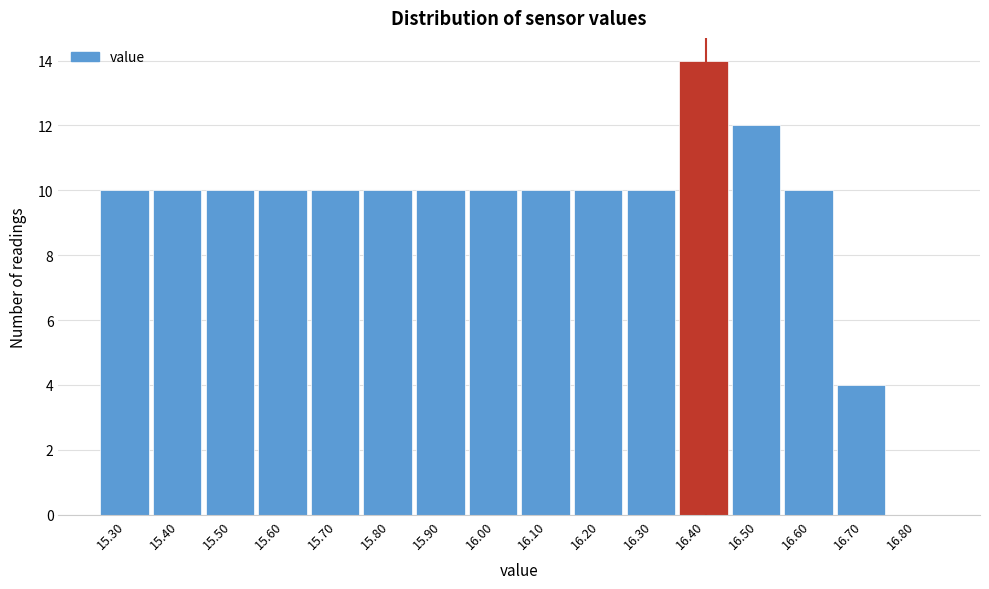

What is the height of the bar covering 15.65 to 15.75 on the x-axis? The values are not printed on the chart, so give them approximately, as read against the axis.

10